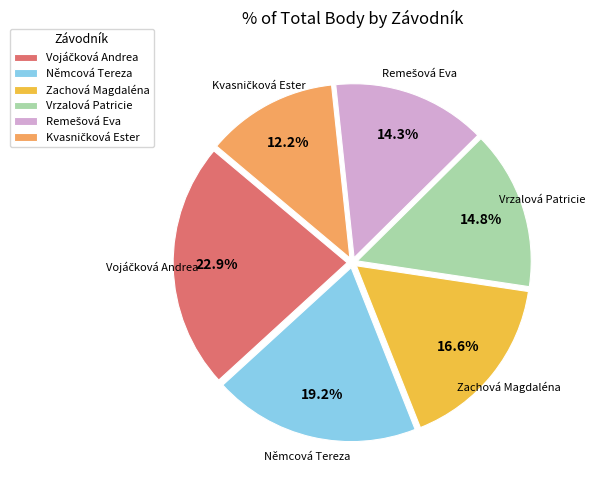

How many slices are in this pie chart?

6